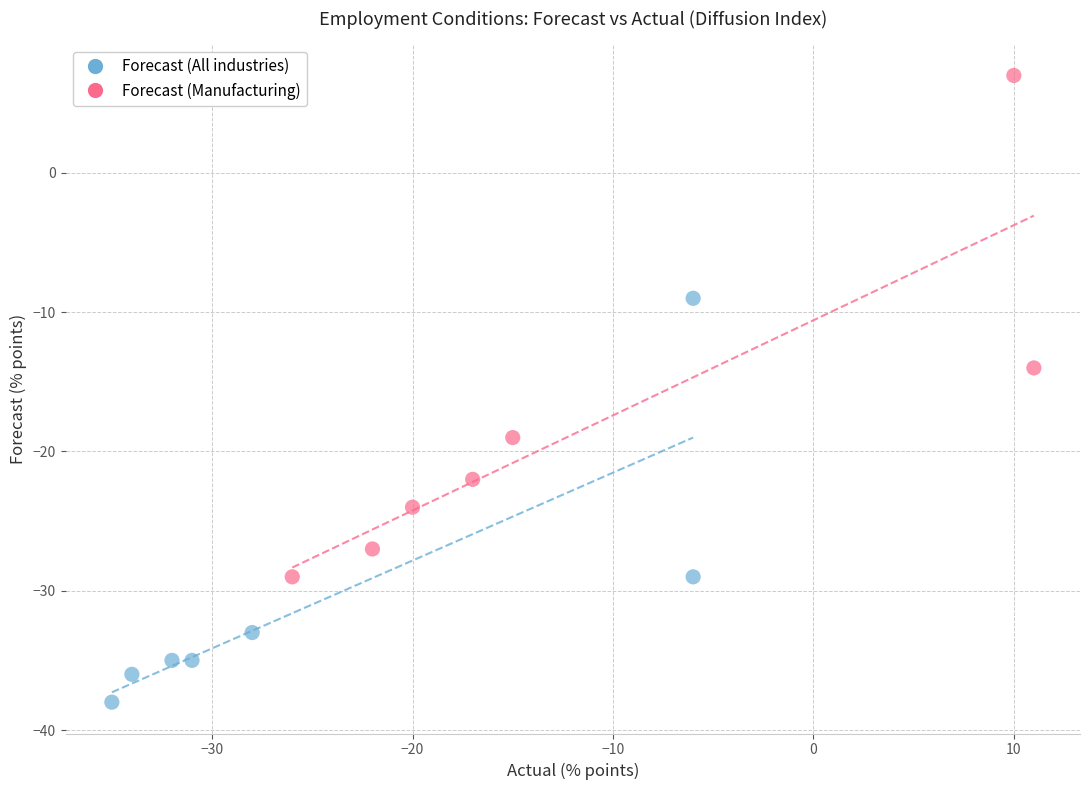

Which series has the largest Y range (max minus min)?

Forecast (Manufacturing)